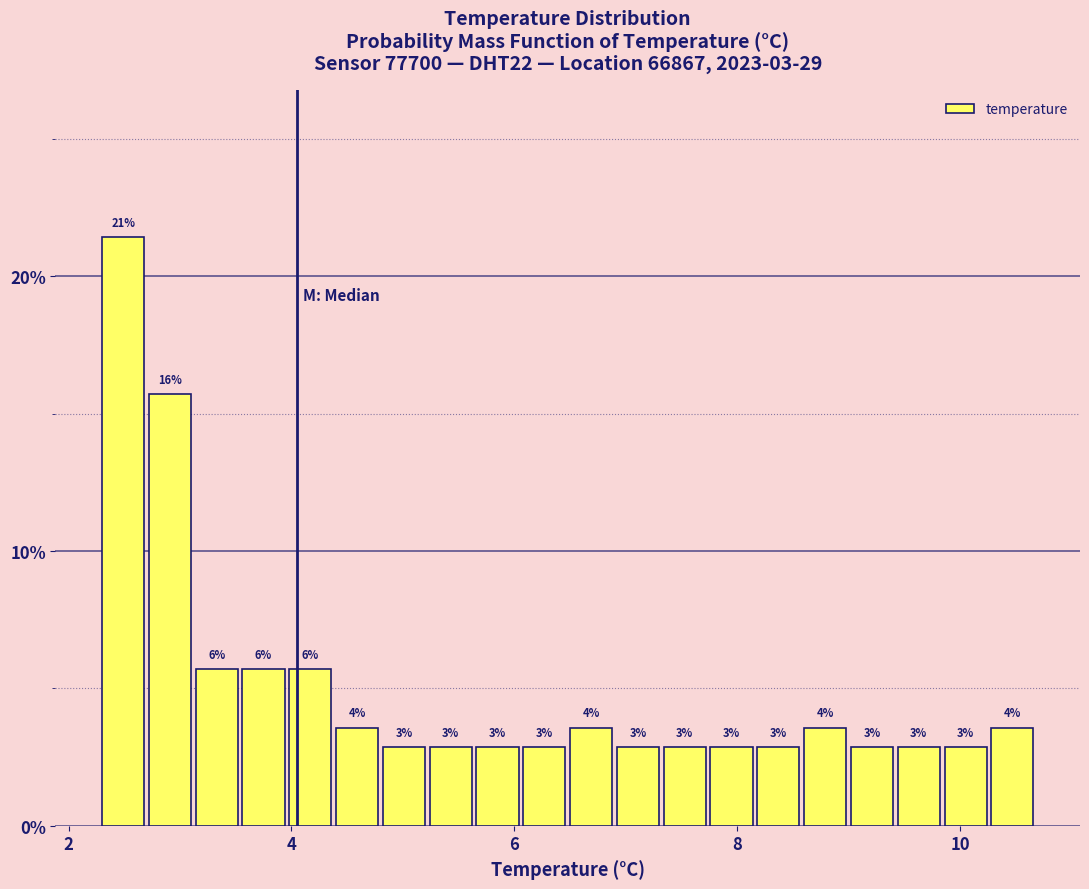

Around what value on the x-axis is the tallest bar? Give the approximate position of its centre, as read against the axis.

2.4